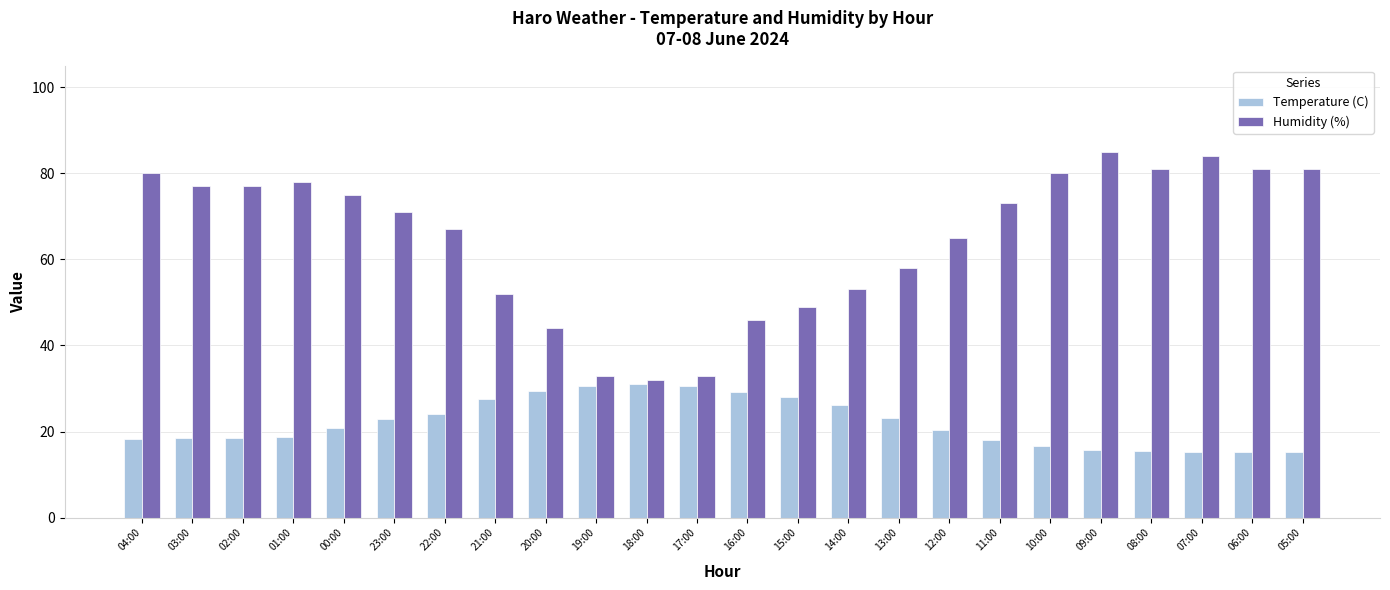

Where does the Temperature (C) series first go above 20?

00:00